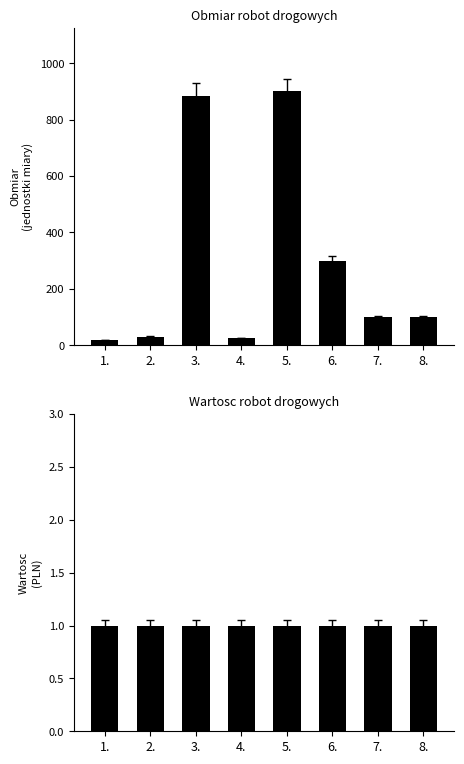

At 3., list the series in order from largest to smallest.

Obmiar, Wartosc